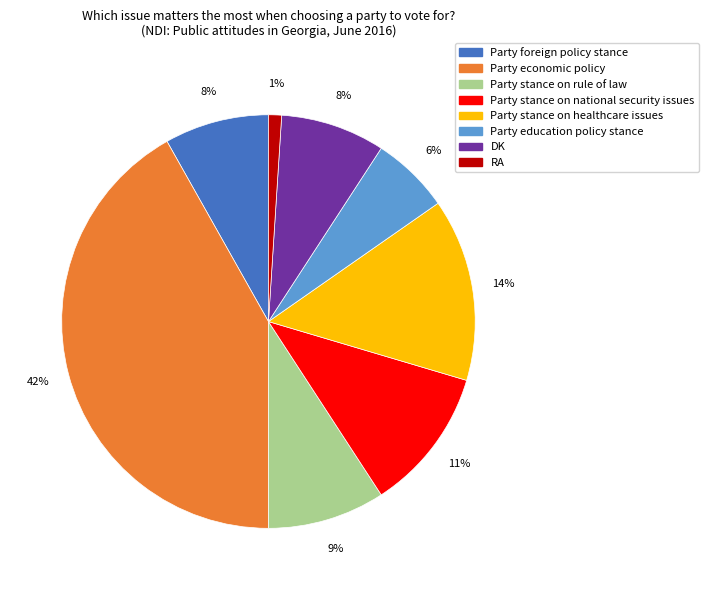

Does any single category account for the majority?

No